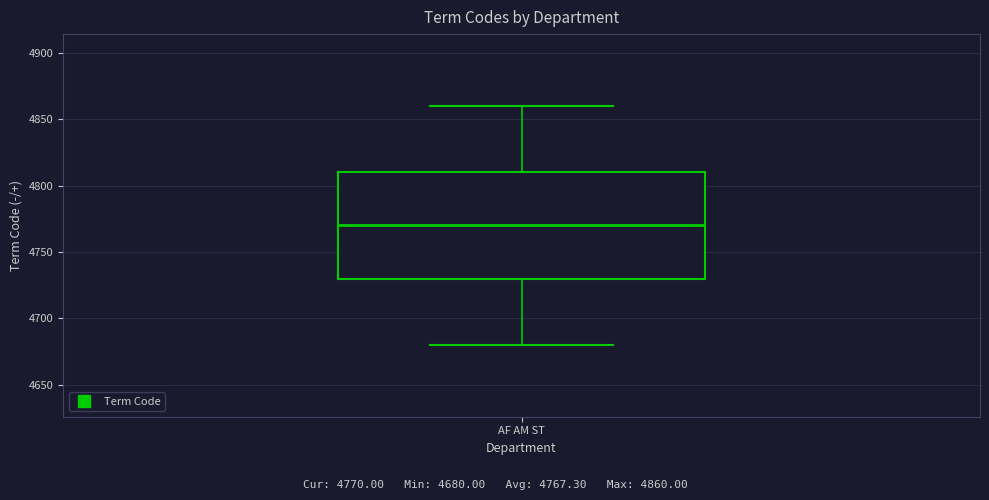

Where does the median line of the box for AF AM ST sit on the y-axis? The values are not printed on the chart, so give them approximately, as read against the axis.

4770